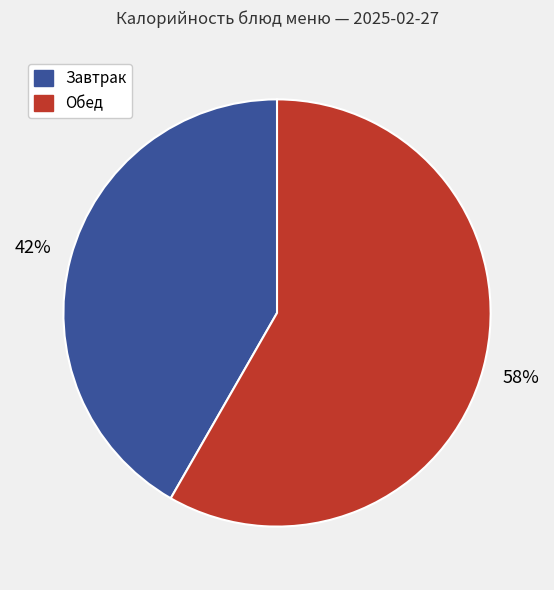

Is there any slice that represents more than half of the pie?

Yes